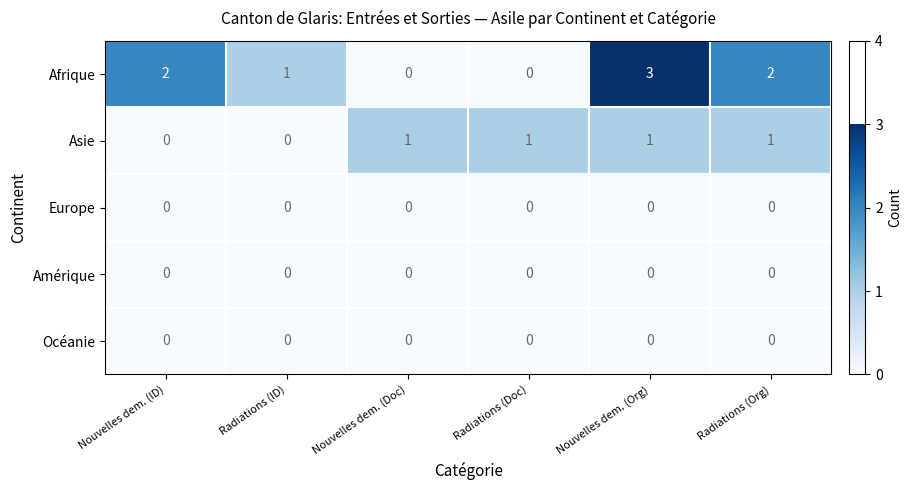

The Océanie series shows 0 at Radiations (Org). True or false?

True